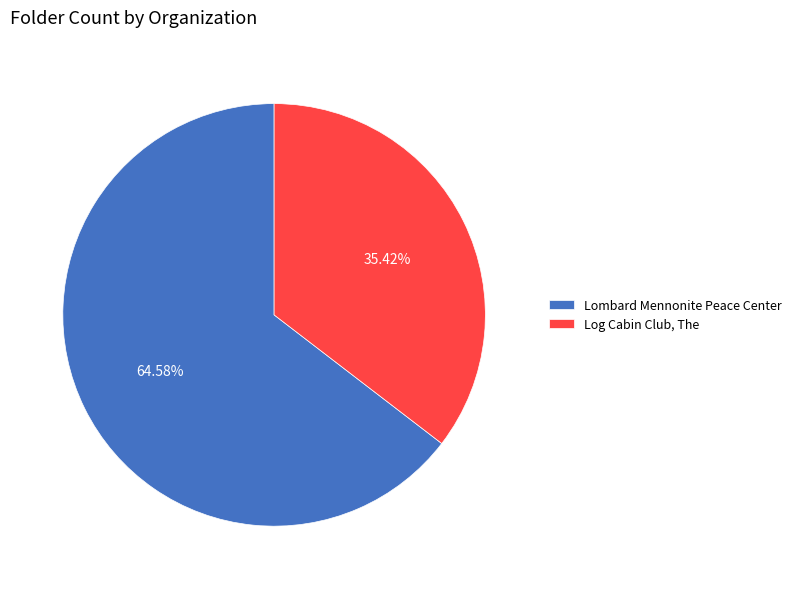

True or false: Lombard Mennonite Peace Center accounts for 52% of the total.

False